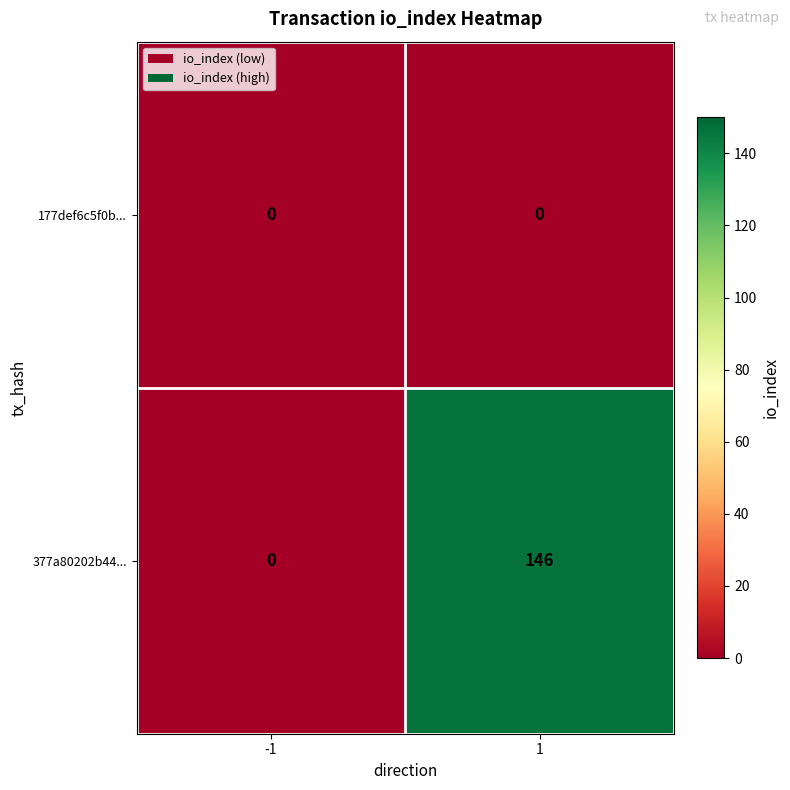

At 1, list the series in order from largest to smallest.

377a80202b44..., 177def6c5f0b...